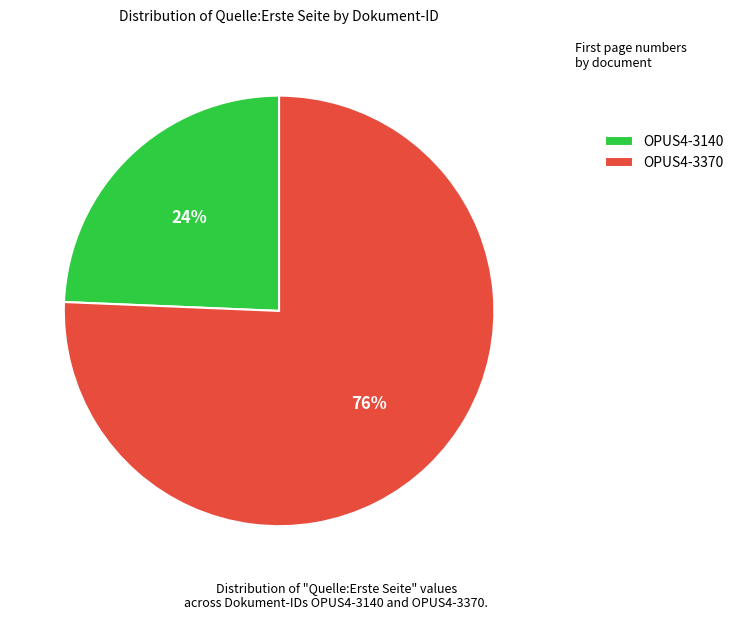

True or false: OPUS4-3140 accounts for 16% of the total.

False